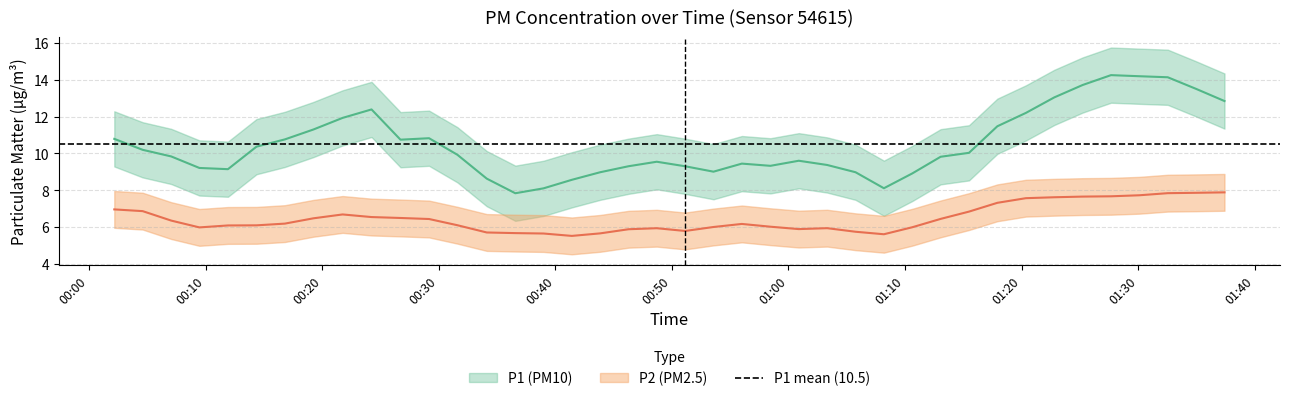

How many lines are shown in the chart?

2